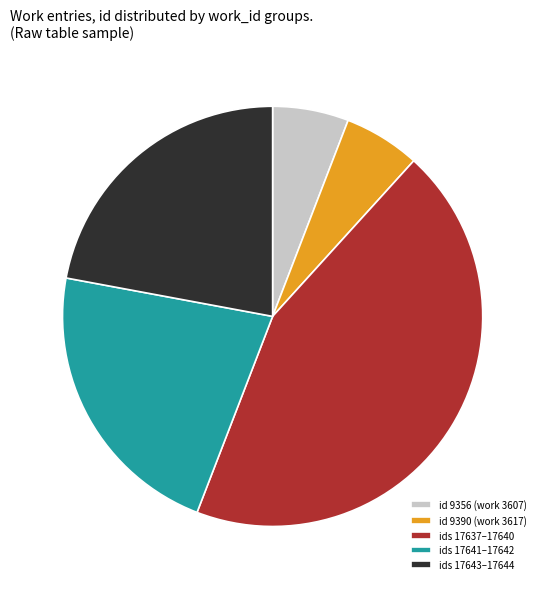

Is ids 17643–17644 the majority of the pie?

No